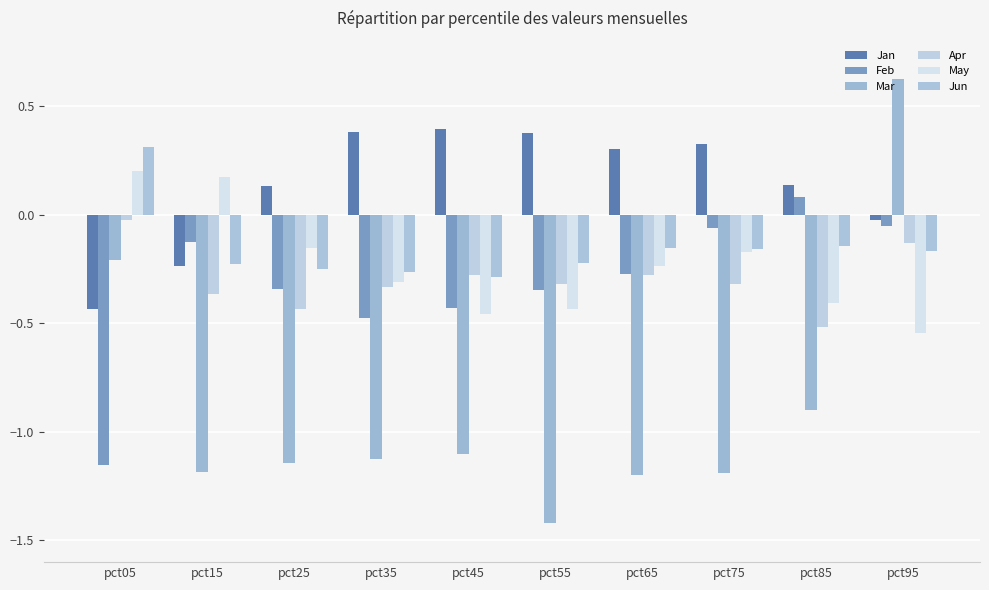

What is the sum of all Mar values?

-8.8